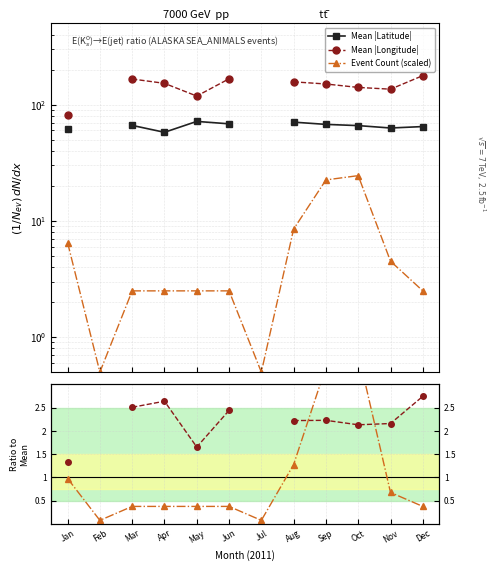

What is the sum of the Count ratio values at Dec and Jul?

0.5